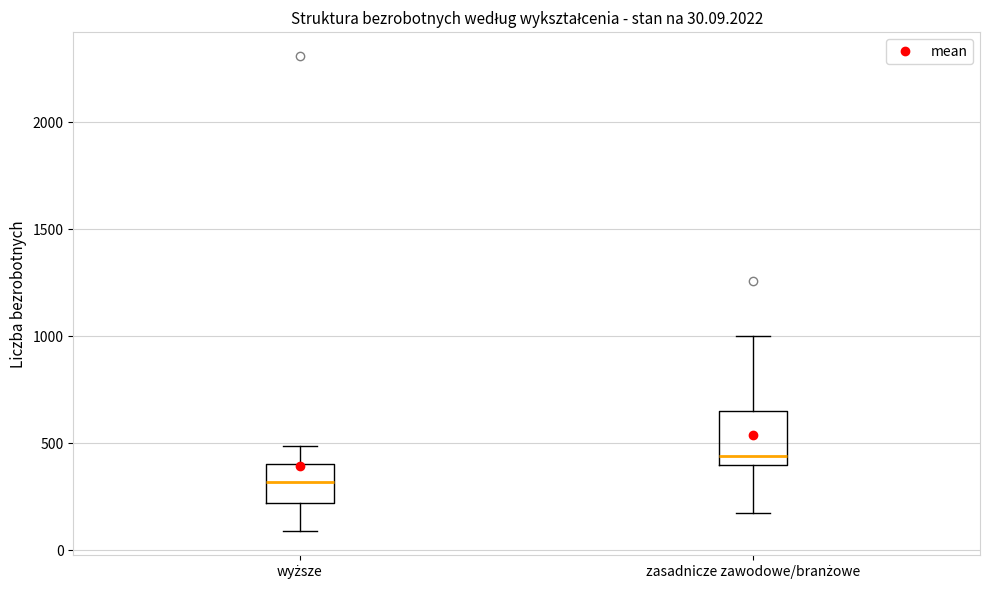

Which box is the tallest, from its lower edge to its upper edge?

zasadnicze zawodowe/branżowe